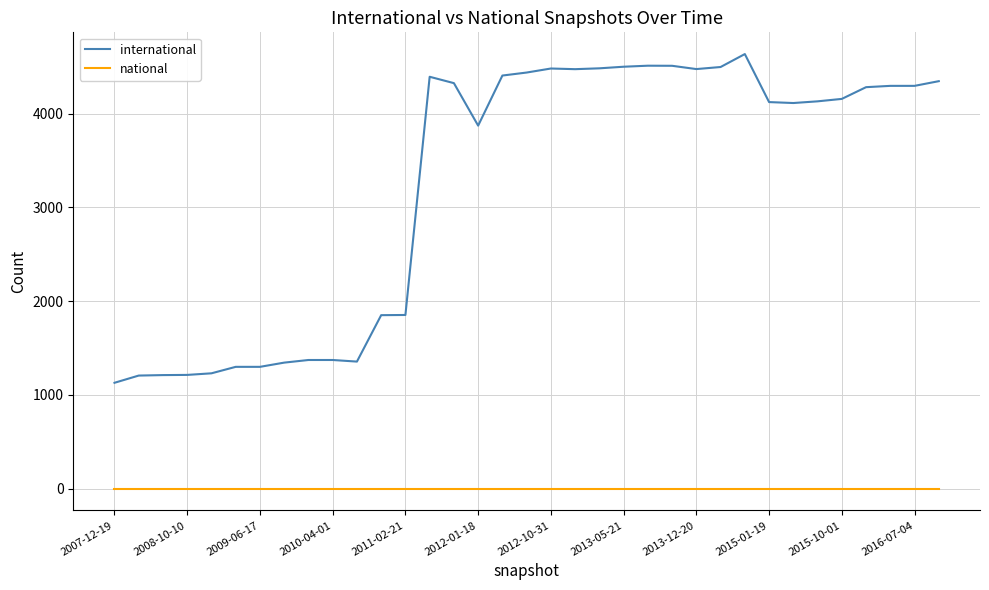

Rank the series by their maximum value, from lowest to highest.

national, international